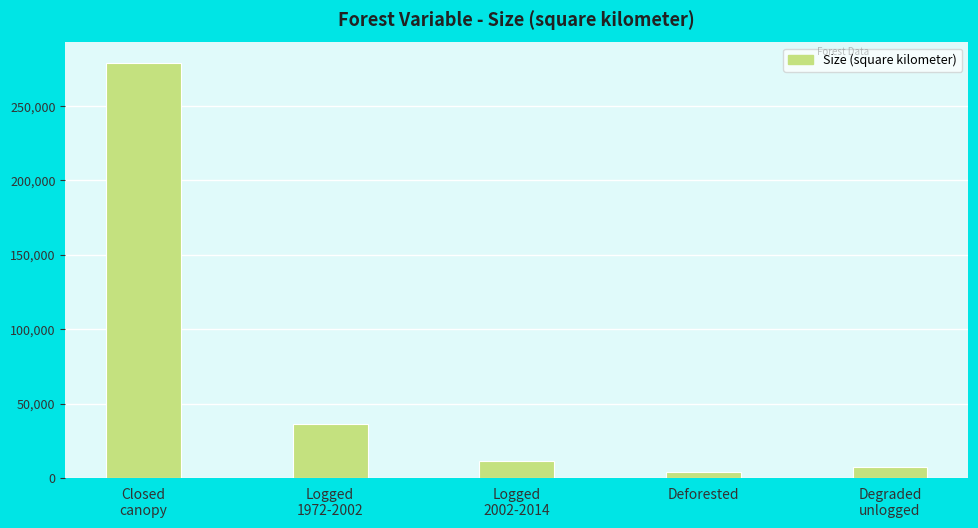

Reading left to right, extract all data points from this chart.

278767.0	36239.7	11429.4	3752.0	7705.0